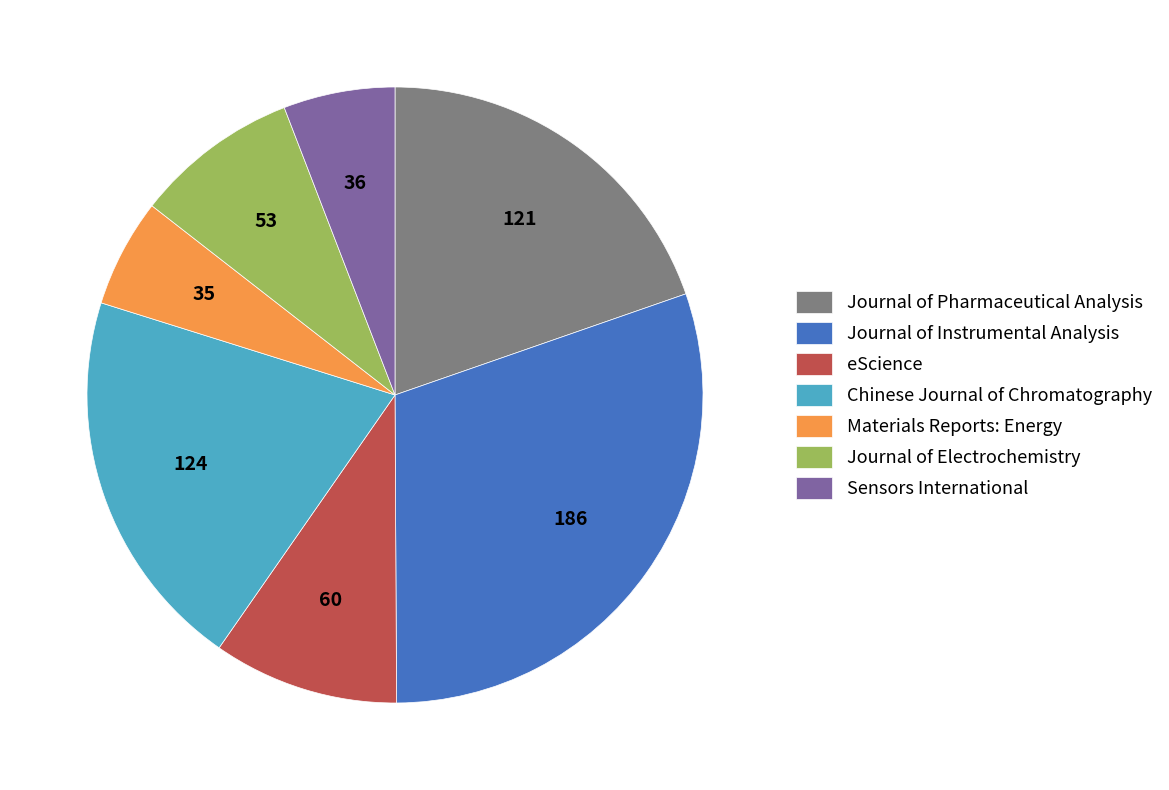

Which has a higher value, Journal of Pharmaceutical Analysis or Sensors International?

Journal of Pharmaceutical Analysis